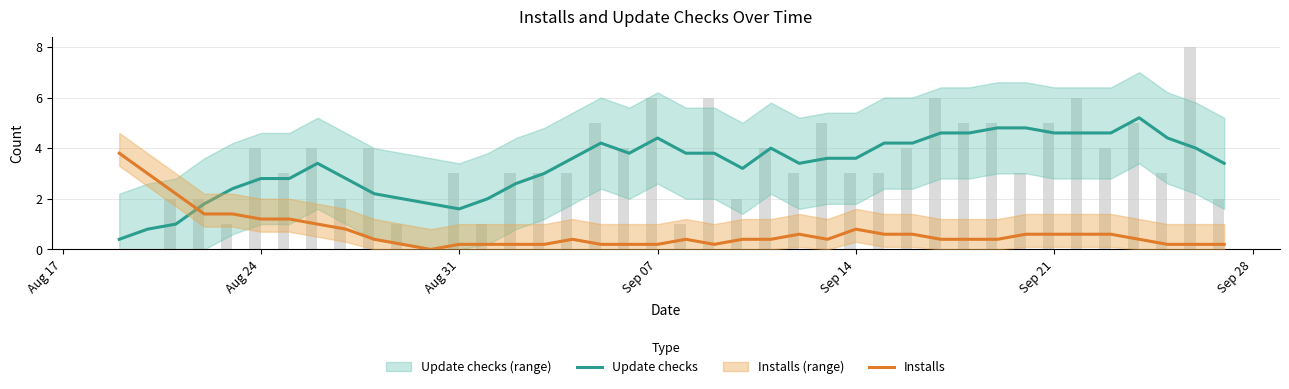

The value of Installs at Sep 07 is 0.2. True or false?

True